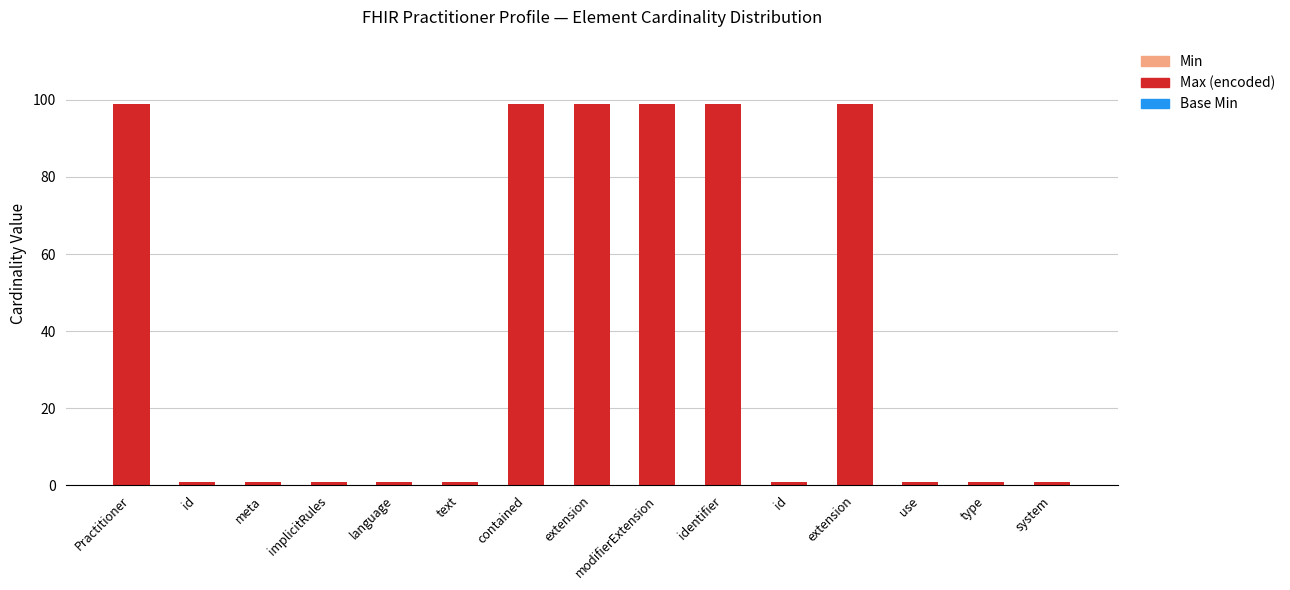

Reading left to right, extract all data points from this chart.

Min: 0	0	0	0	0	0	0	0	0	0	0	0	0	0	0
Max (encoded): 99	1	1	1	1	1	99	99	99	99	1	99	1	1	1
Base Min: 0	0	0	0	0	0	0	0	0	0	0	0	0	0	0